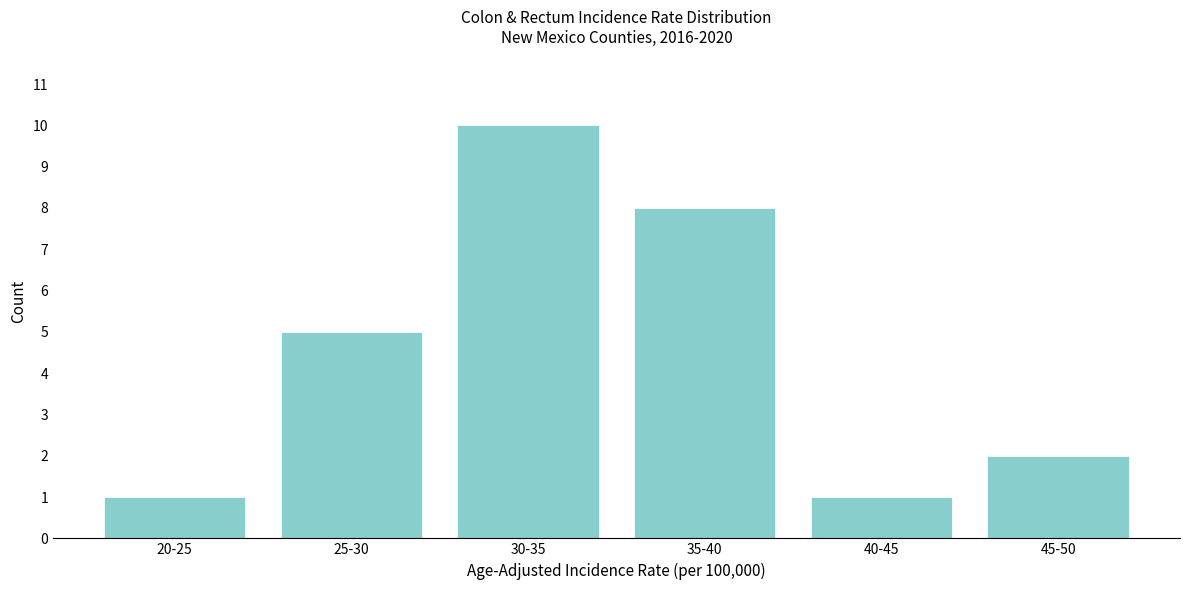

Reading right to left, extract all data points from this chart.

2	1	8	10	5	1